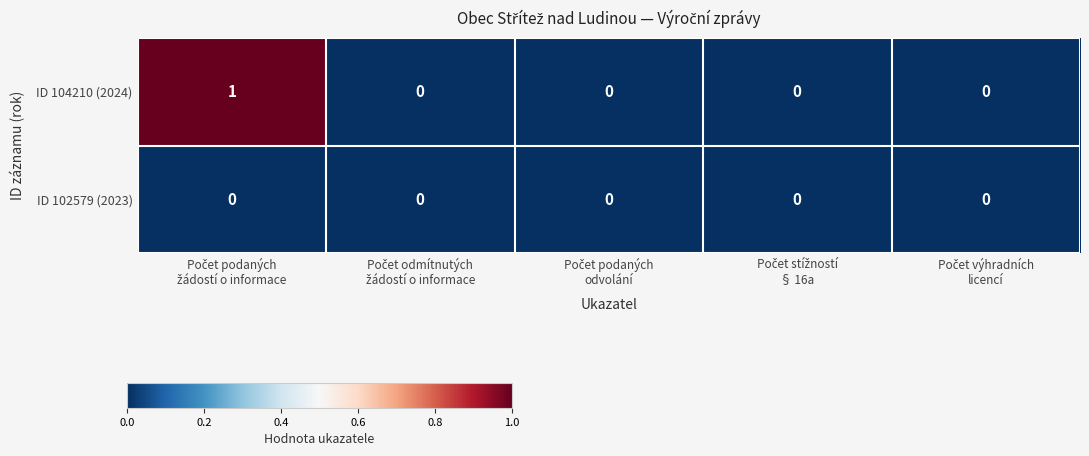

Which series has the largest total across all categories?

ID 104210 (2024)